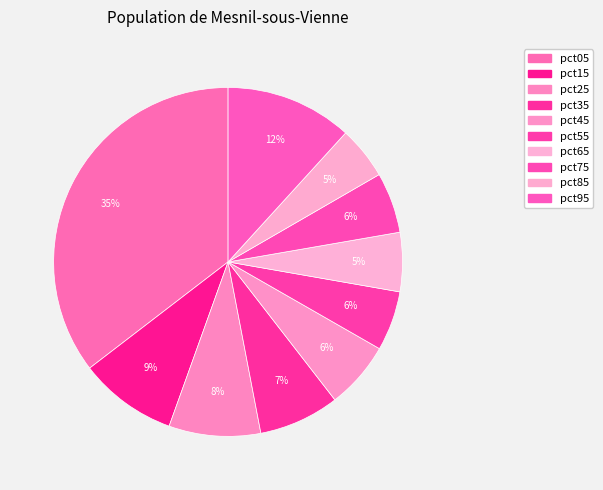

How many slices are in this pie chart?

10